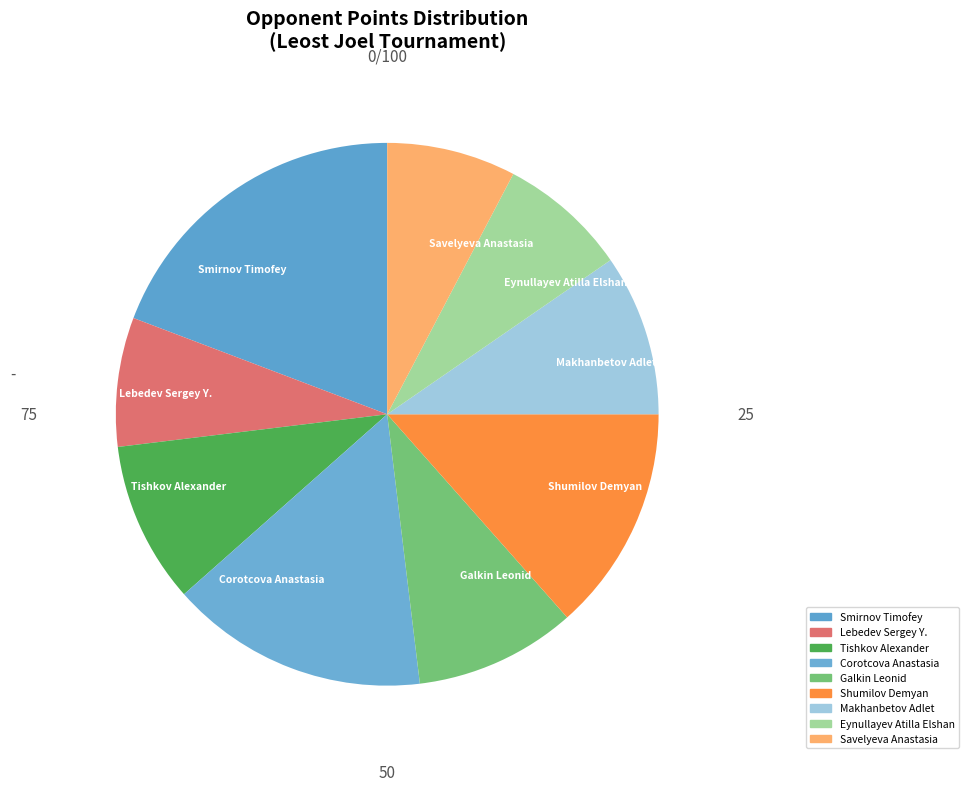

True or false: Lebedev Sergey Y. accounts for 8% of the total.

True